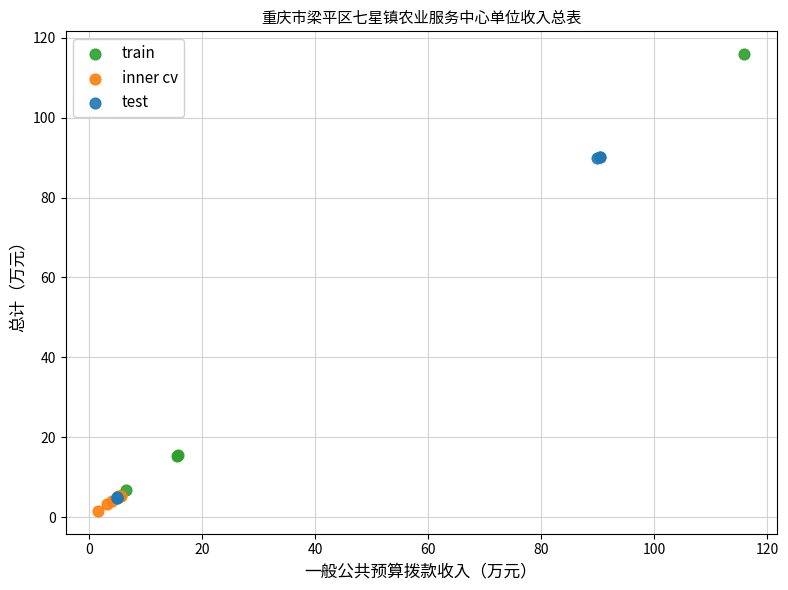

Which series contains the highest Y value?

train